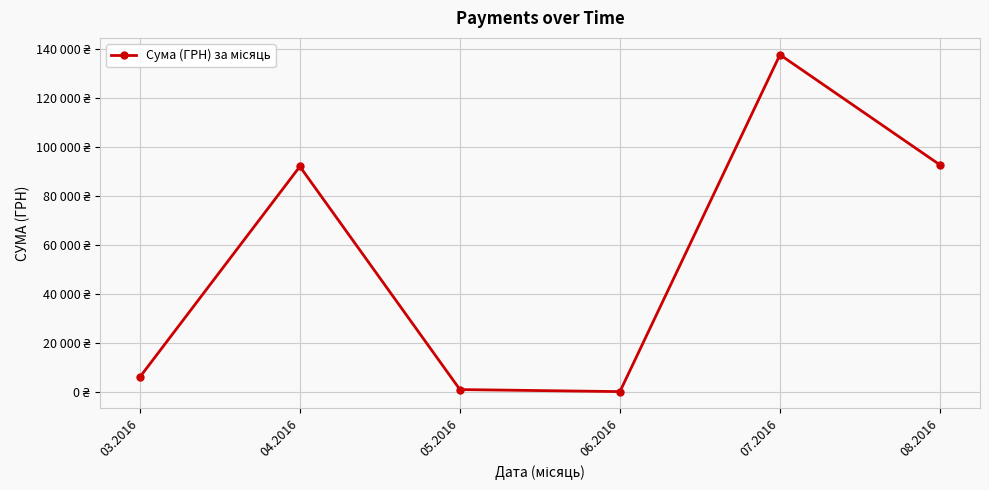

Where does the data first go above 92212?

04.2016